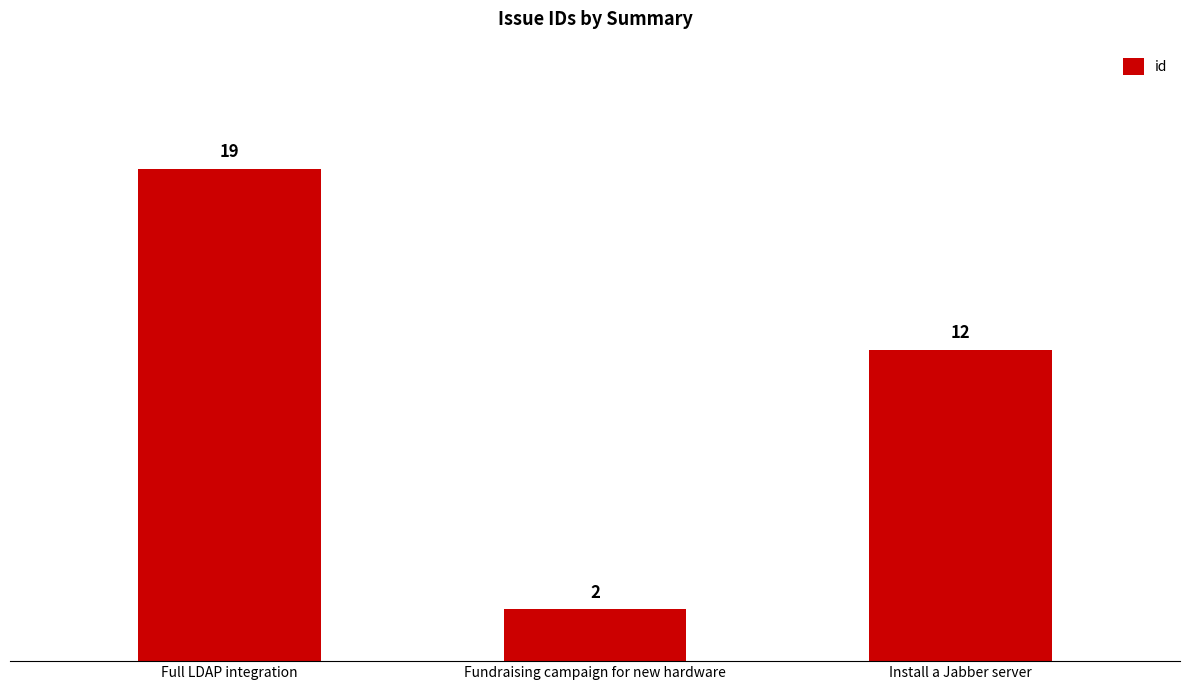

How many values are below 12?

1